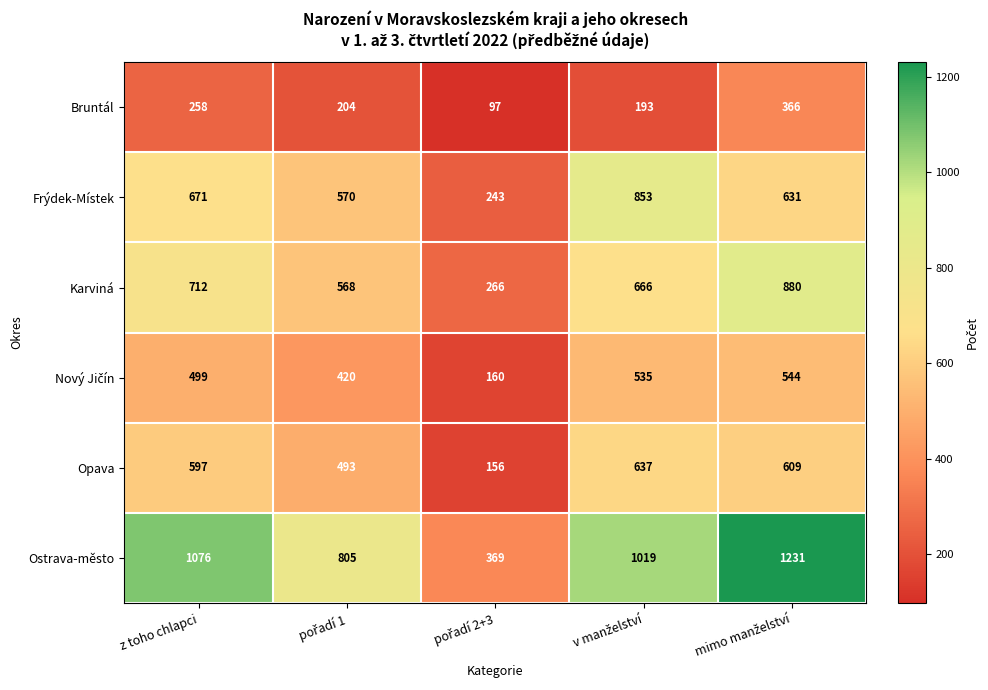

Which series has the largest total across all categories?

Ostrava-město